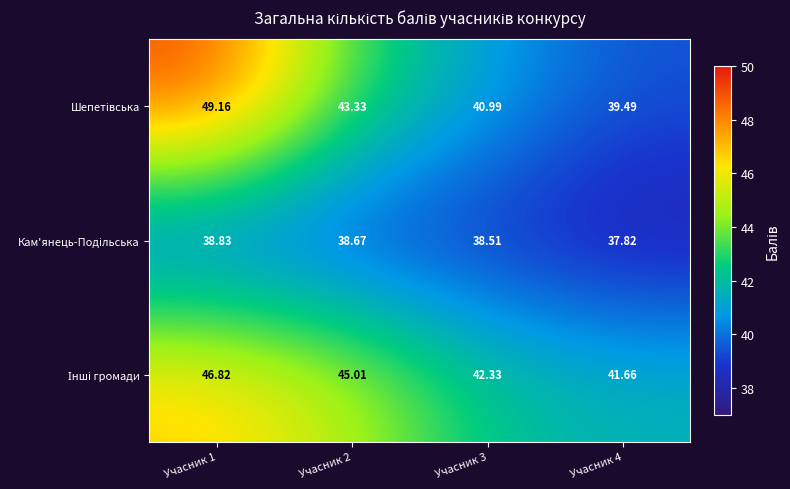

What is the spread (max minus min) of values at Учасник 4?

3.8